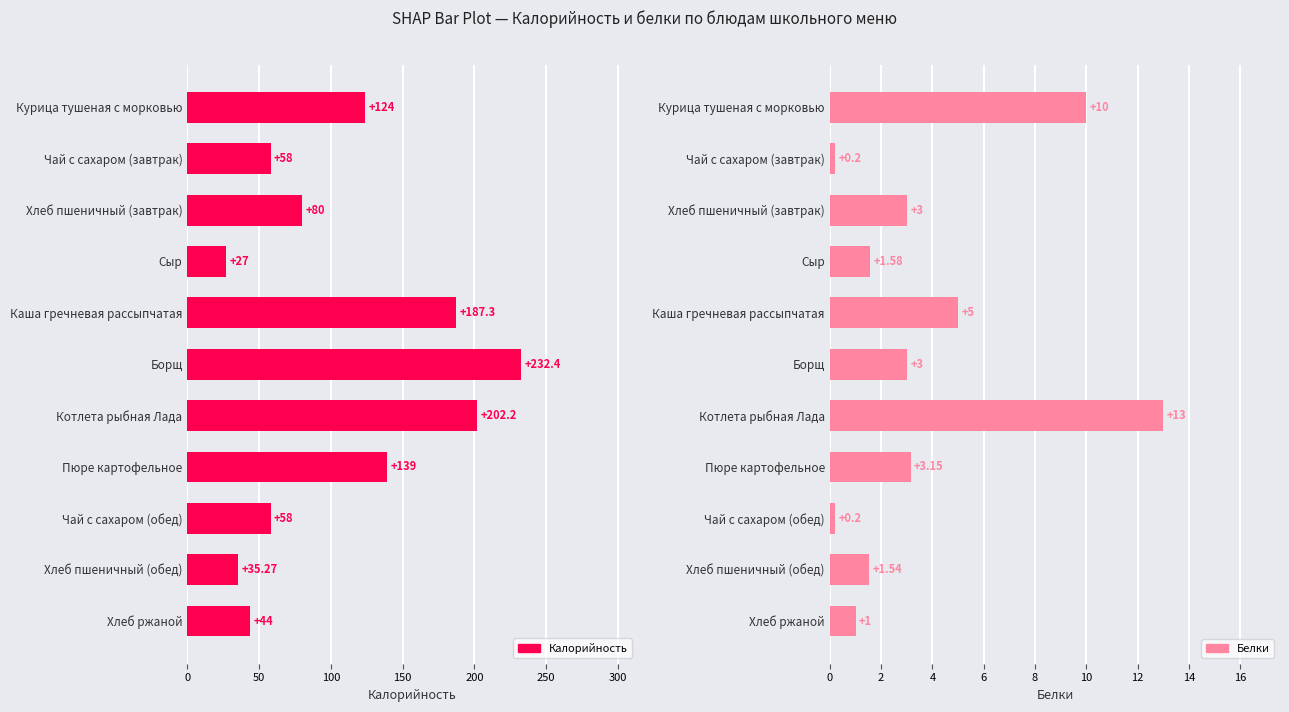

What is the difference between the maximum and minimum values in the Калорийность series?

205.4